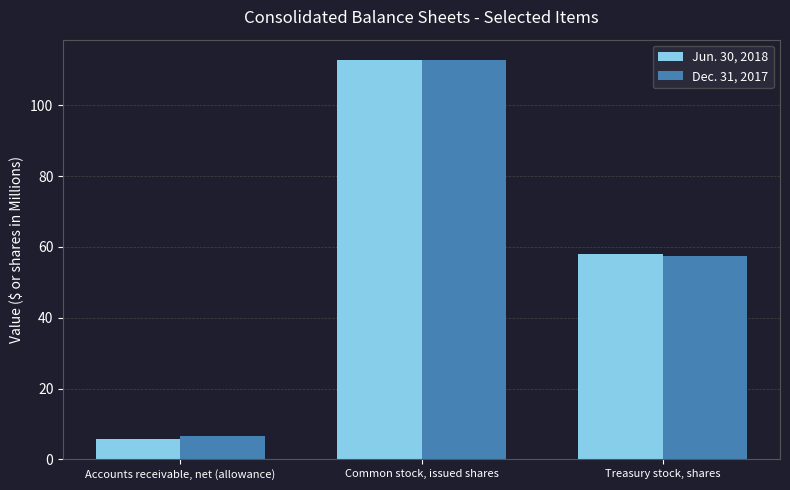

Where is Dec. 31, 2017 nearest to the value 59?

Treasury stock, shares